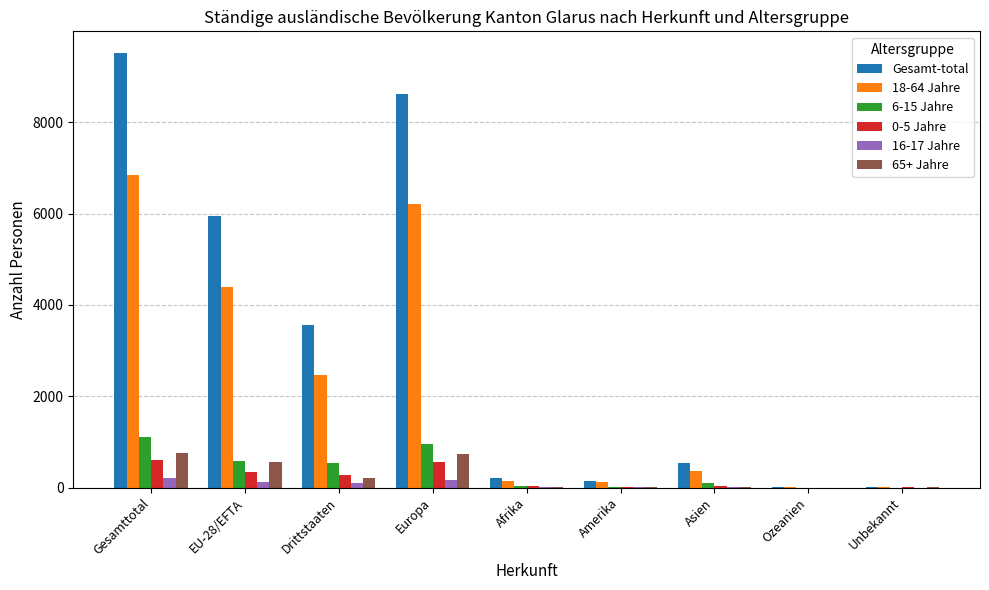

The value of 6-15 Jahre at Unbekannt is 0. True or false?

True